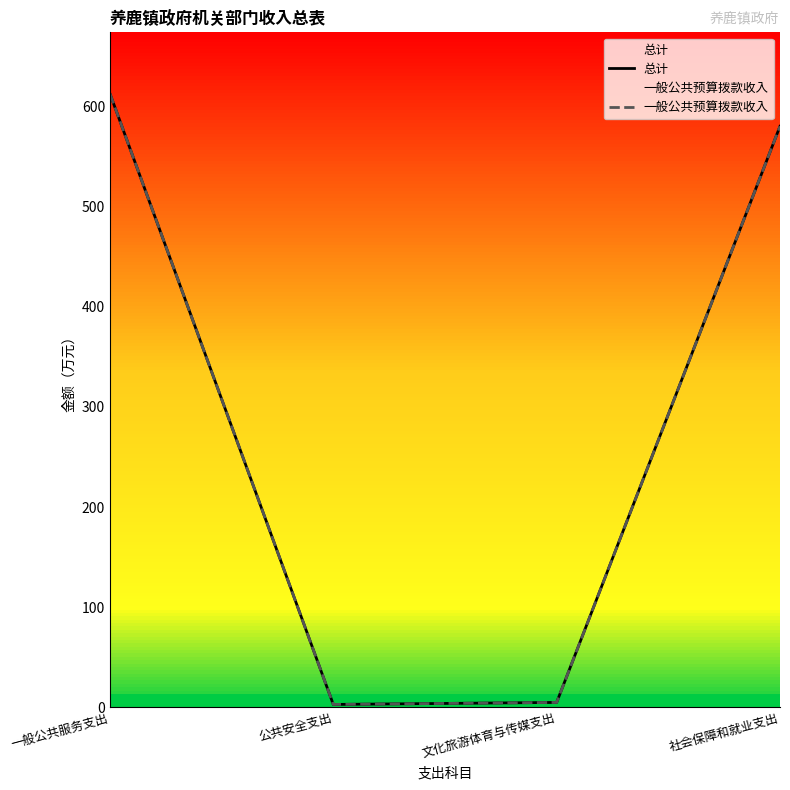

What is the smallest value displayed?

3.0